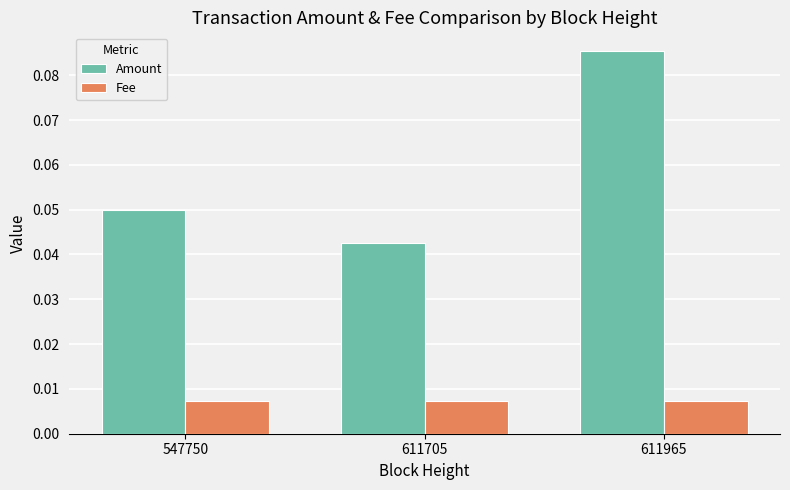

At which label does Amount reach its minimum?

611705